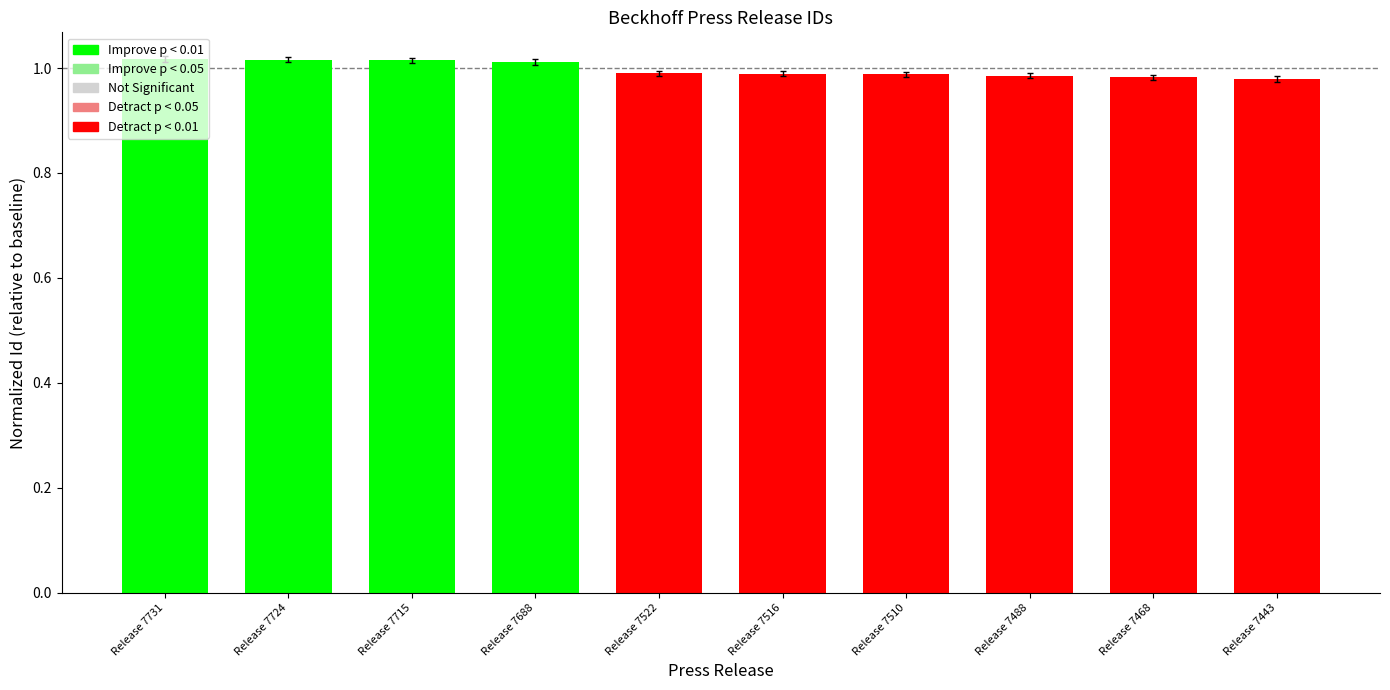

What is the sum of all values?

10.0